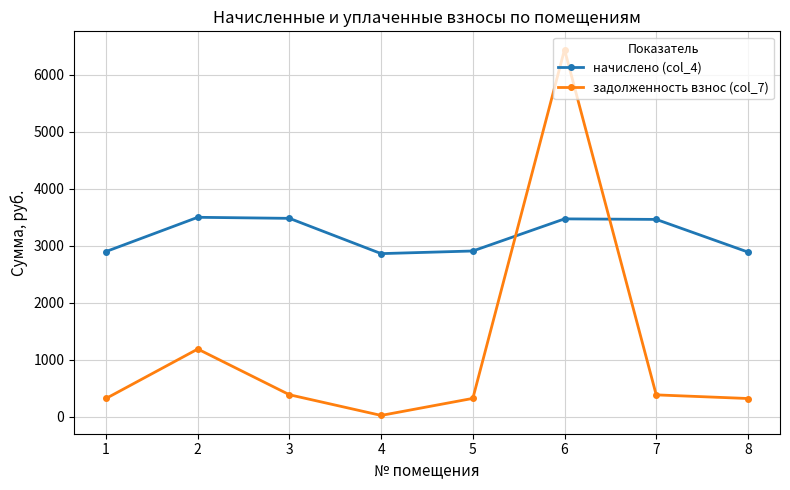

How many interior local peaks does the начислено (col_4) series have?

2